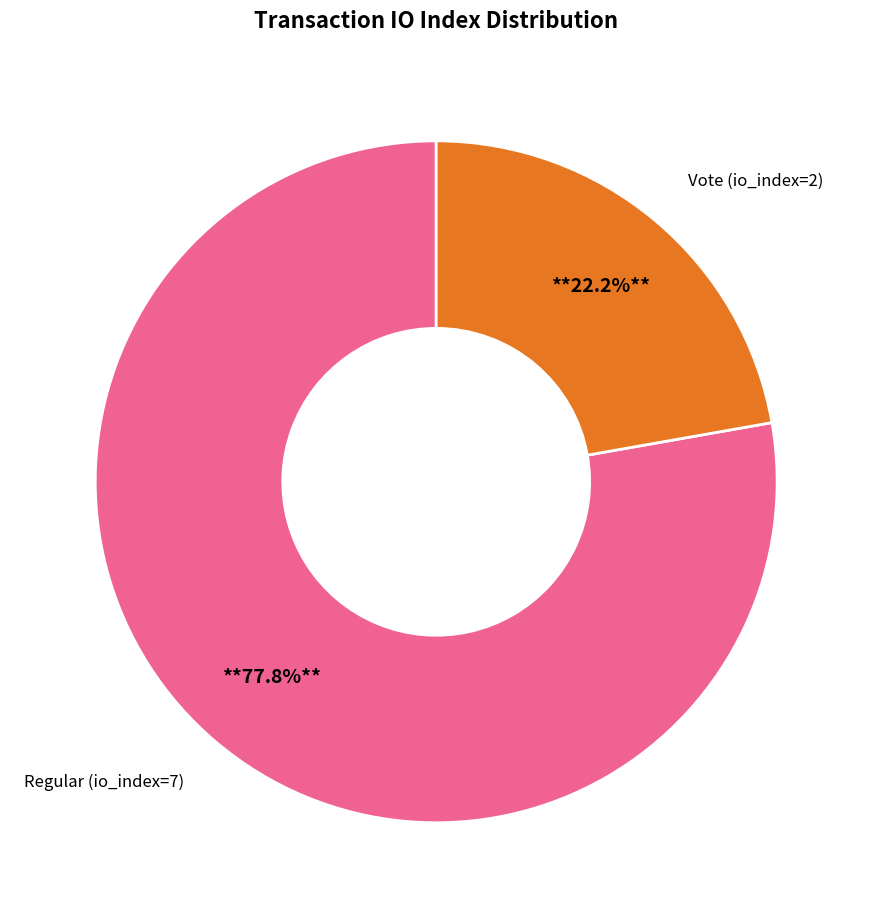

Is there any slice that represents more than half of the pie?

Yes